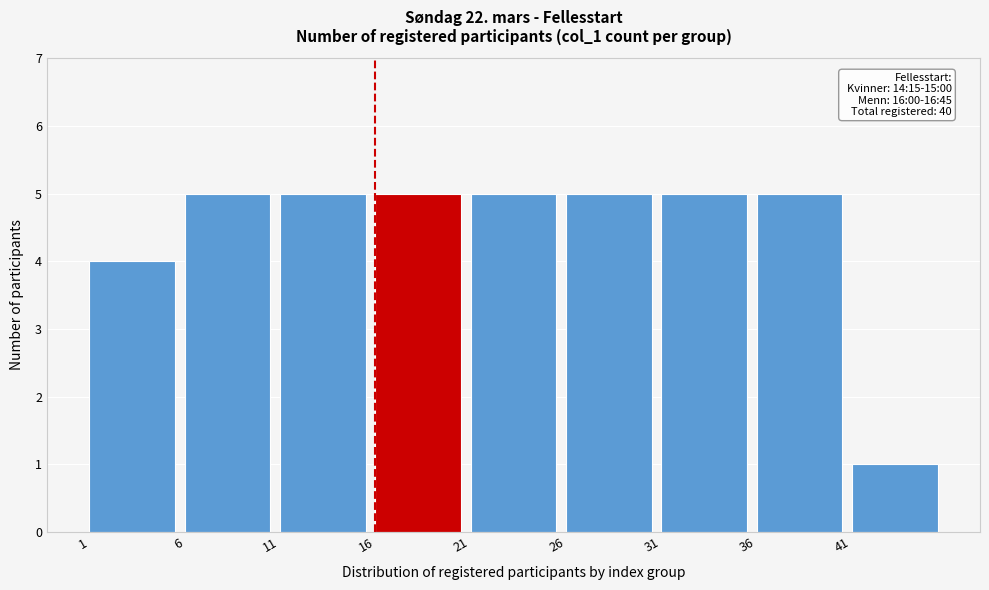

Reading right to left, extract all data points from this chart.

41=1	36=5	31=5	26=5	21=5	16=5	11=5	6=5	1=4